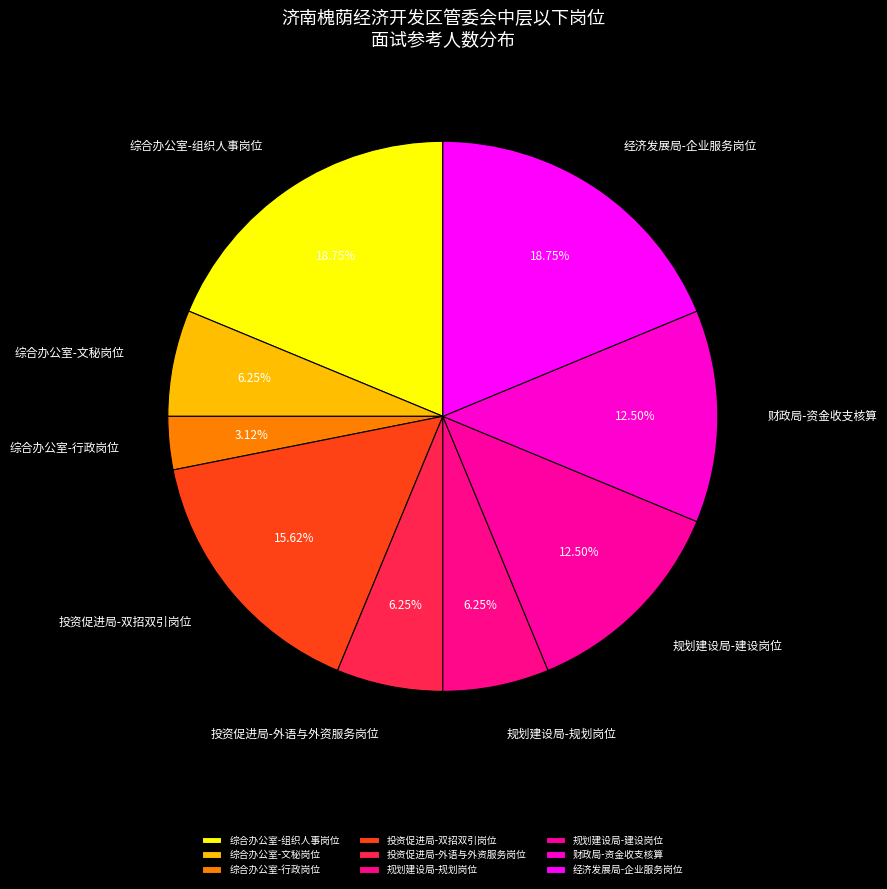

Does 规划建设局-规划岗位 account for over 50% of the chart?

No